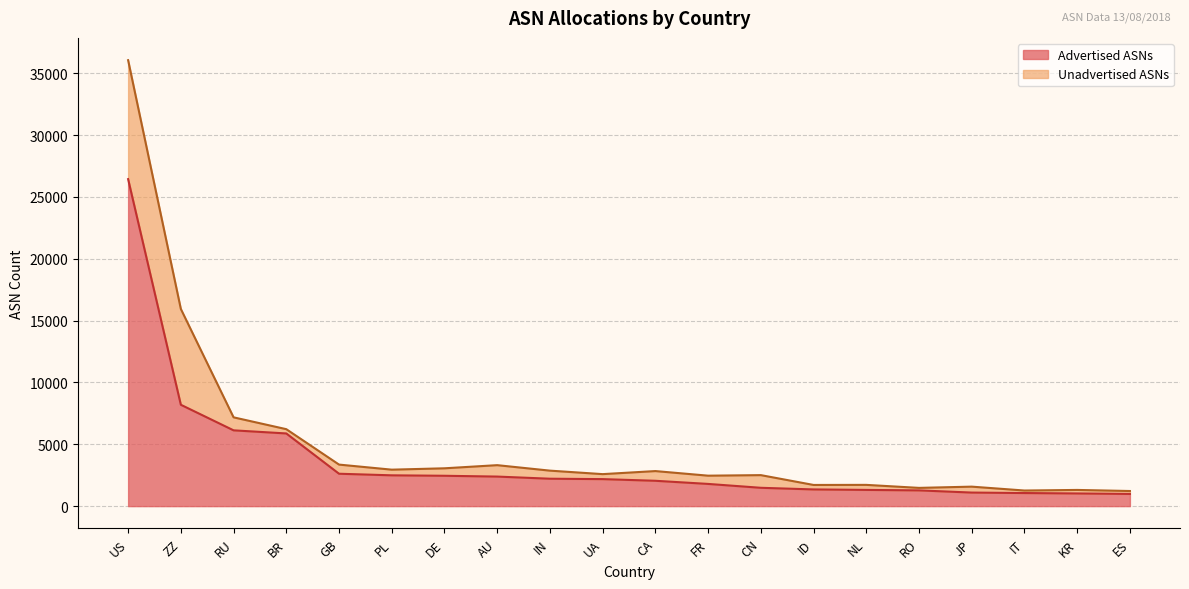

Where is Advertised ASNs nearest to the value 13713?

ZZ